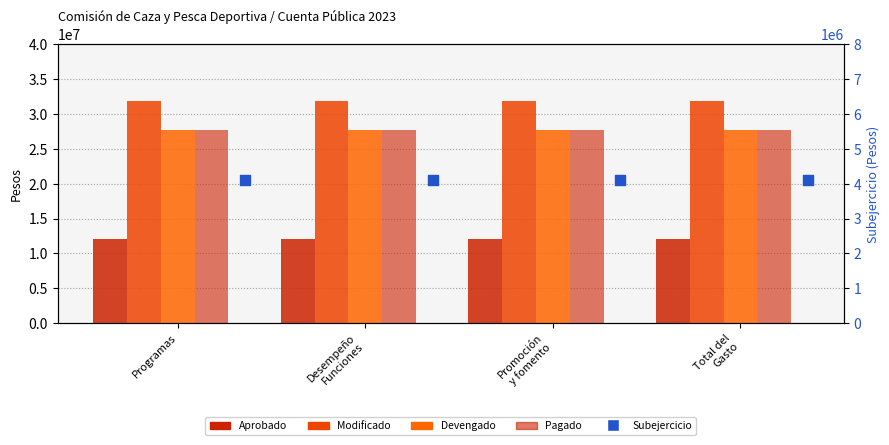

Which series has the largest total across all categories?

Modificado